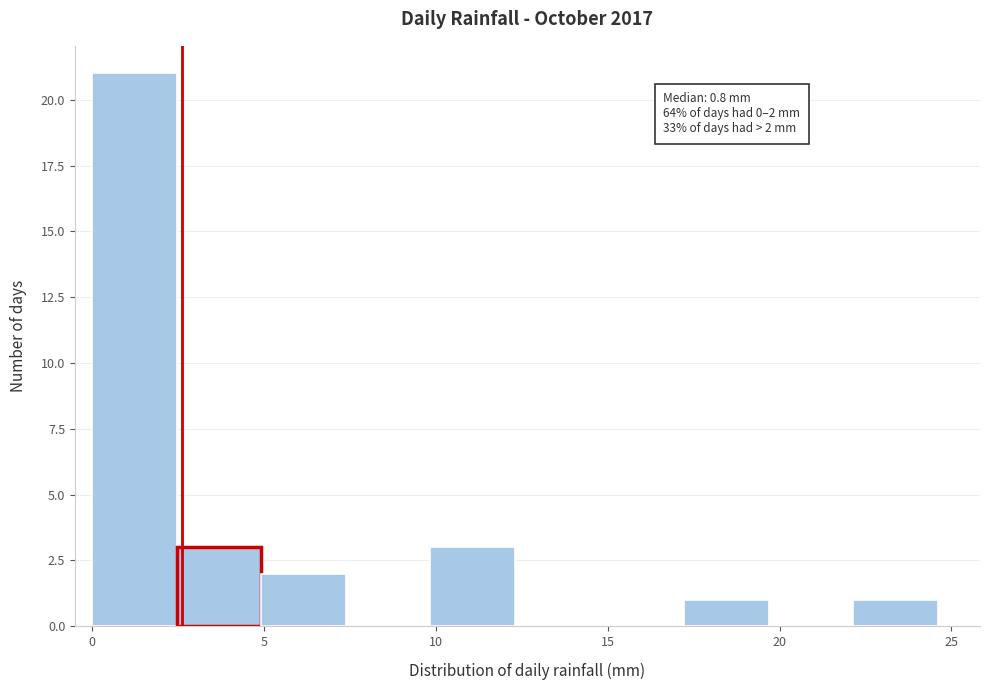

Which range on the x-axis has the tallest bar?

0.0 to 2.5